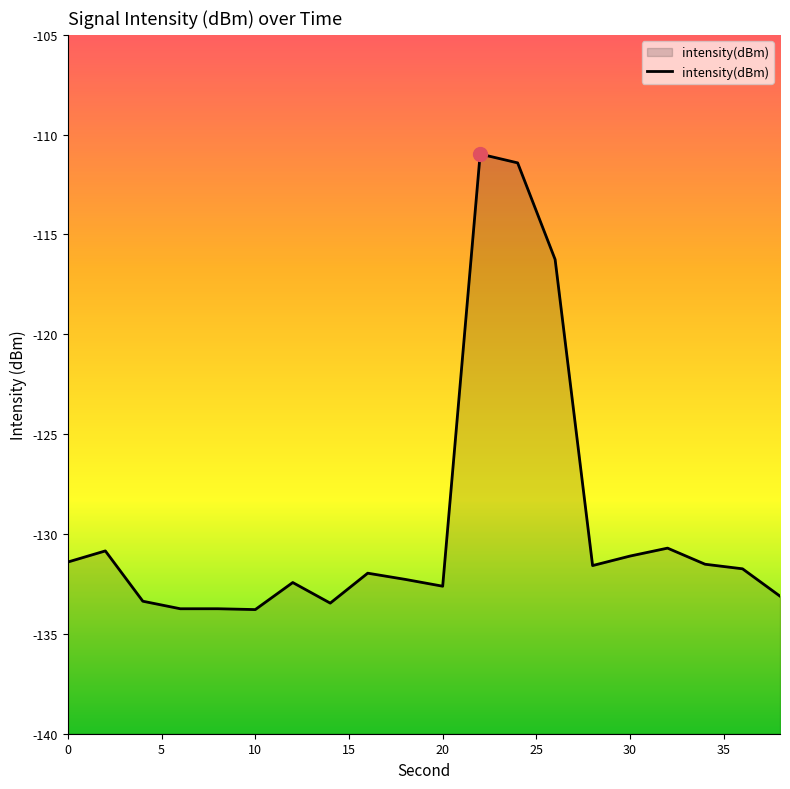

True or false: the data shows -131.1 at 30.

True